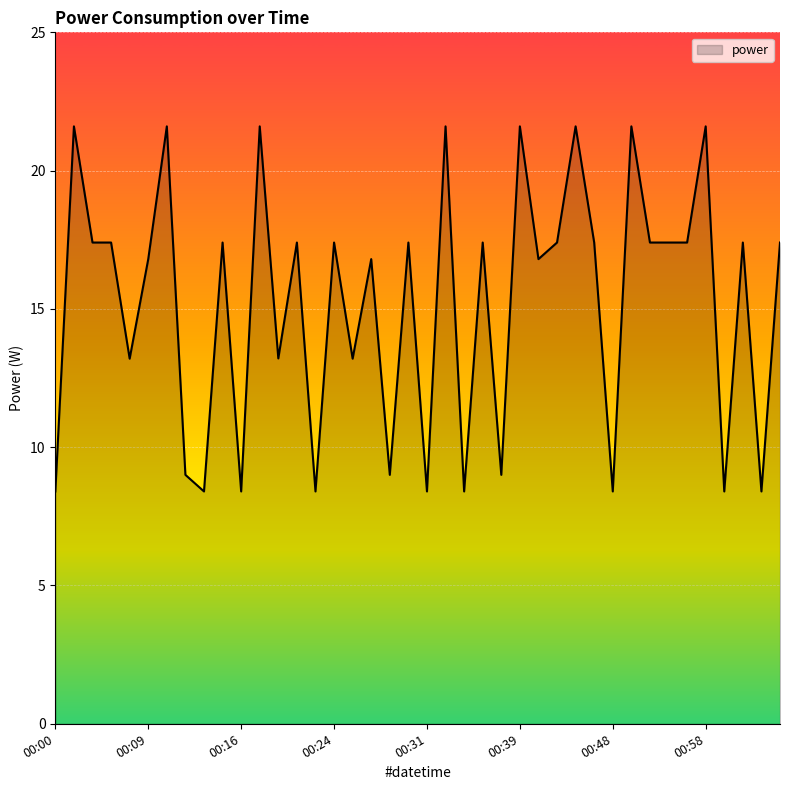

What is the difference between the maximum and minimum values?

13.2